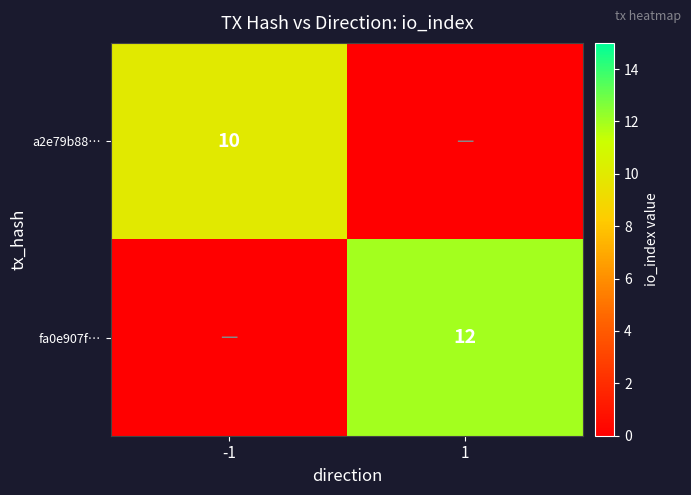

The value of a2e79b88… at -1 is 10. True or false?

True